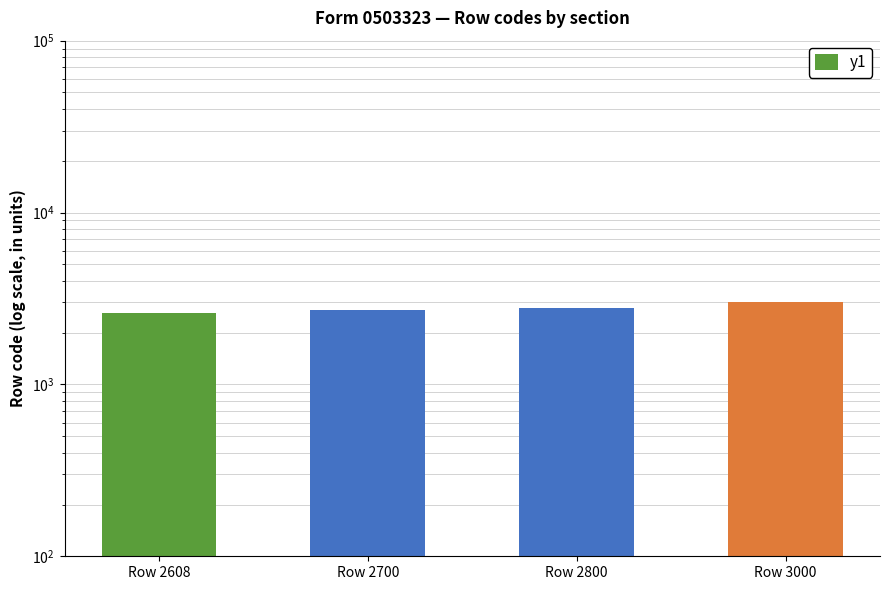

Reading right to left, what are all the values shown in this chart?

Row 3000=3000	Row 2800=2800	Row 2700=2700	Row 2608=2608